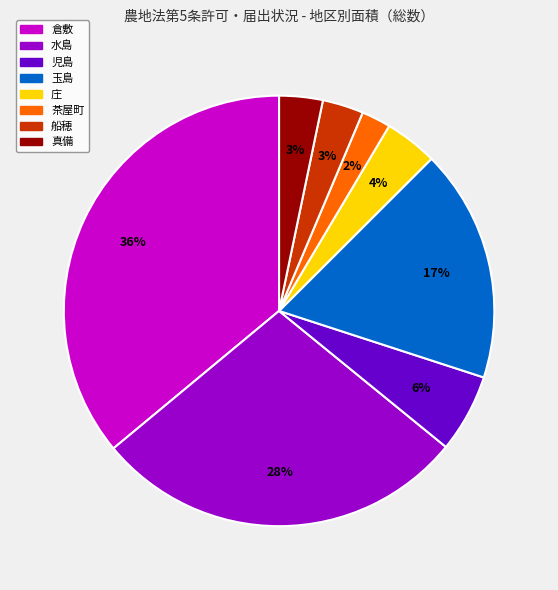

Between 真備 and 玉島, which is larger?

玉島